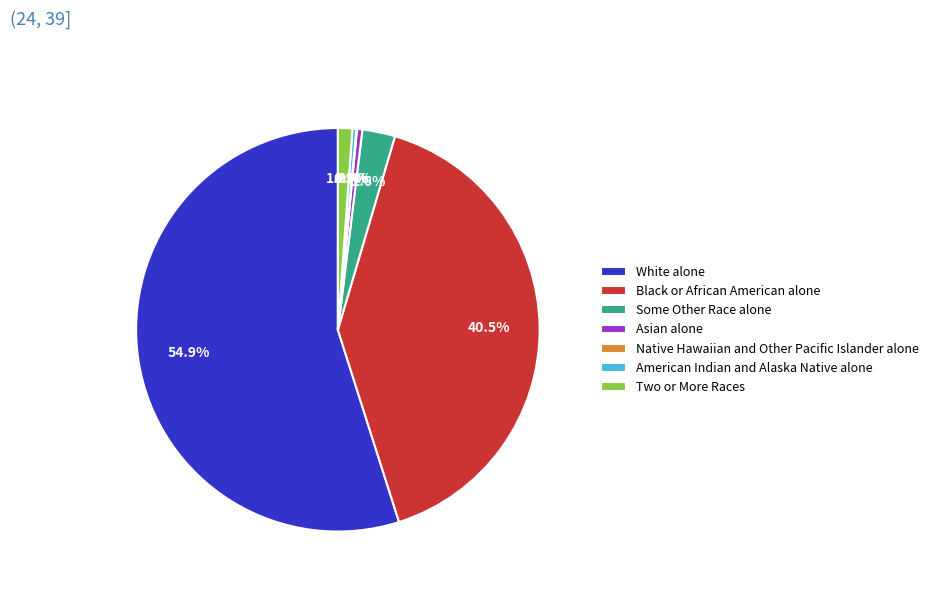

Approximately how many times larger is the value at Some Other Race alone compared to Asian alone?

6.1